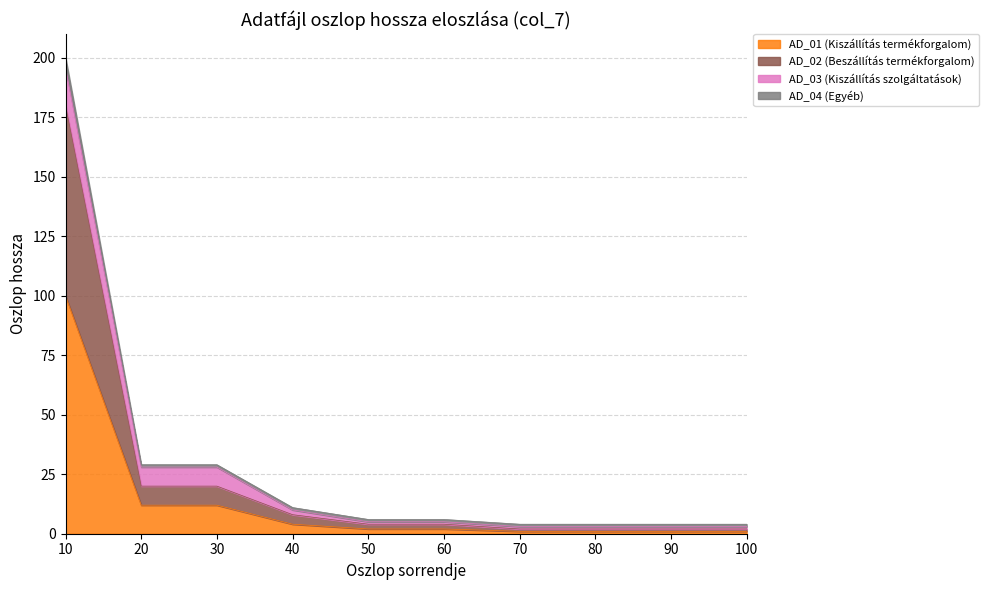

Is it true that AD_04 (Egyéb) equals 4 at 90?

True